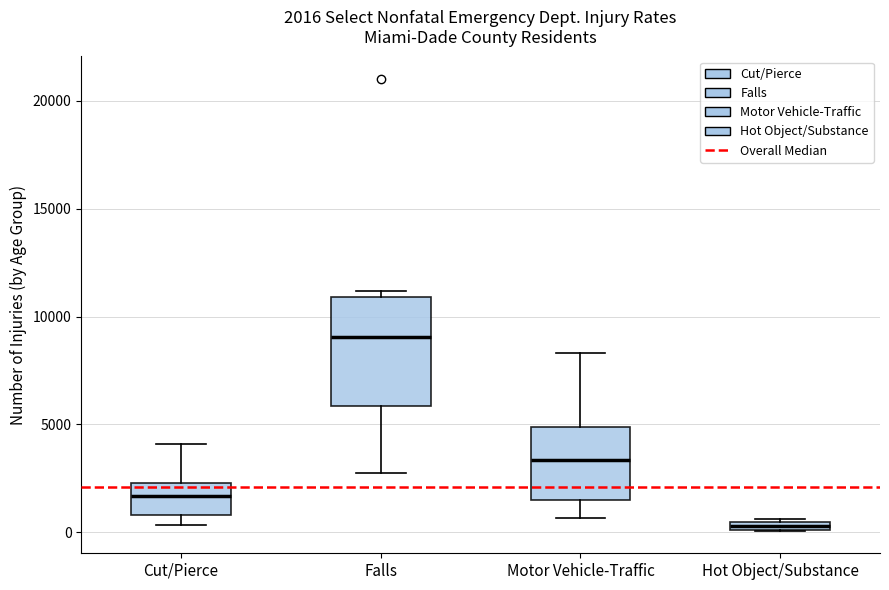

Which box is the tallest, from its lower edge to its upper edge?

Falls